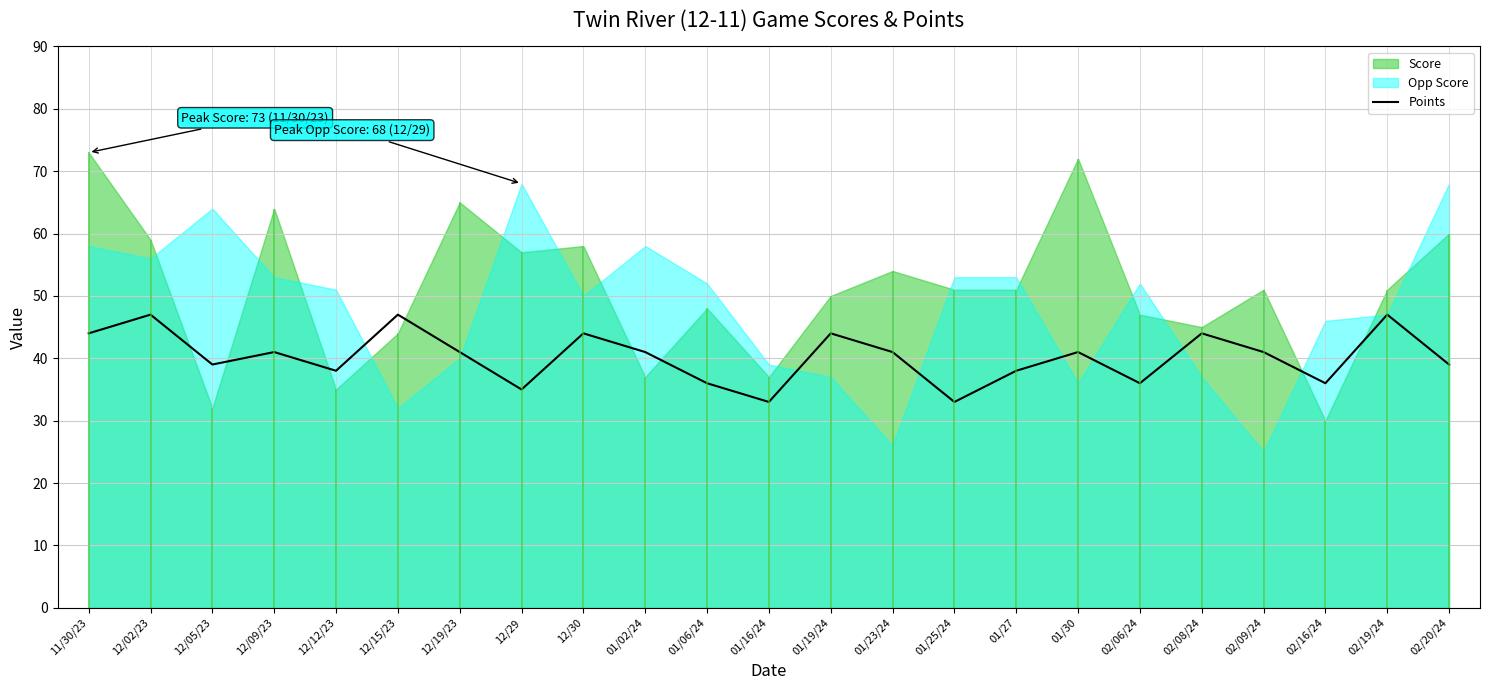

Between 12/19/23 and 12/02/23, which is larger?

12/02/23